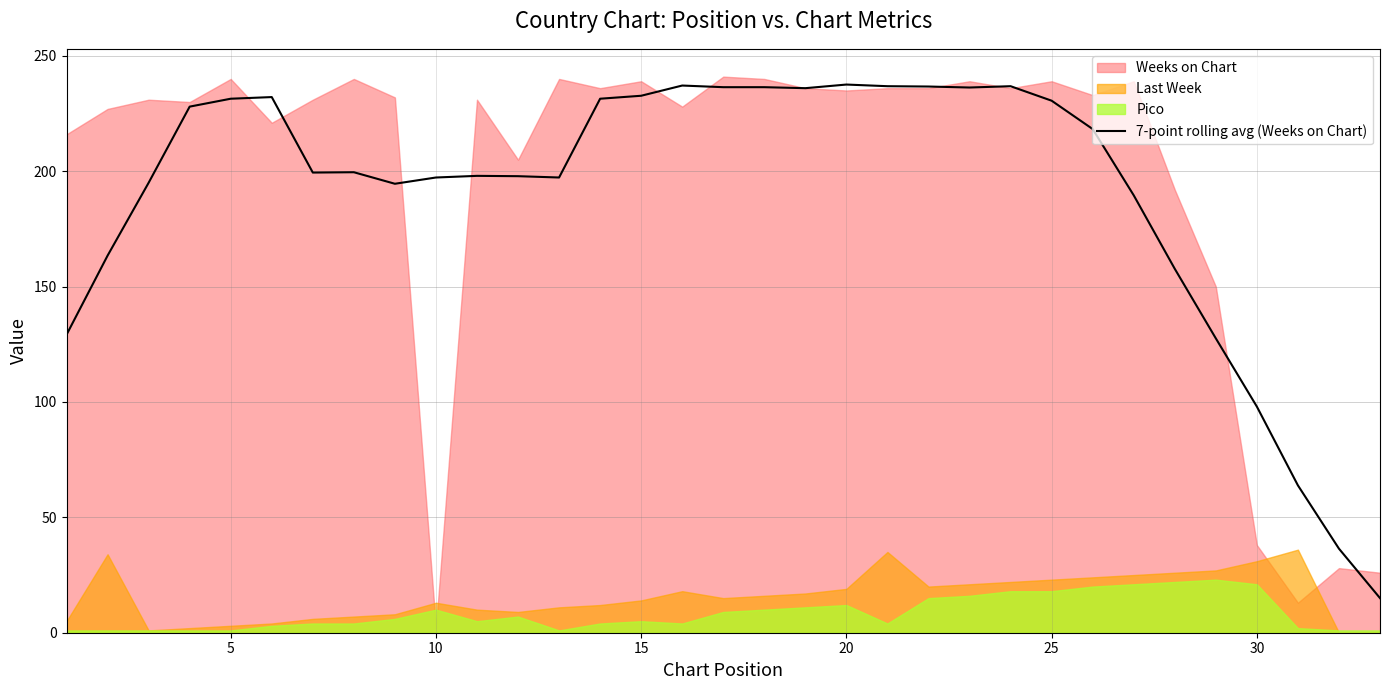

What is the minimum value for 7-point rolling avg (Weeks on Chart)?

15.0